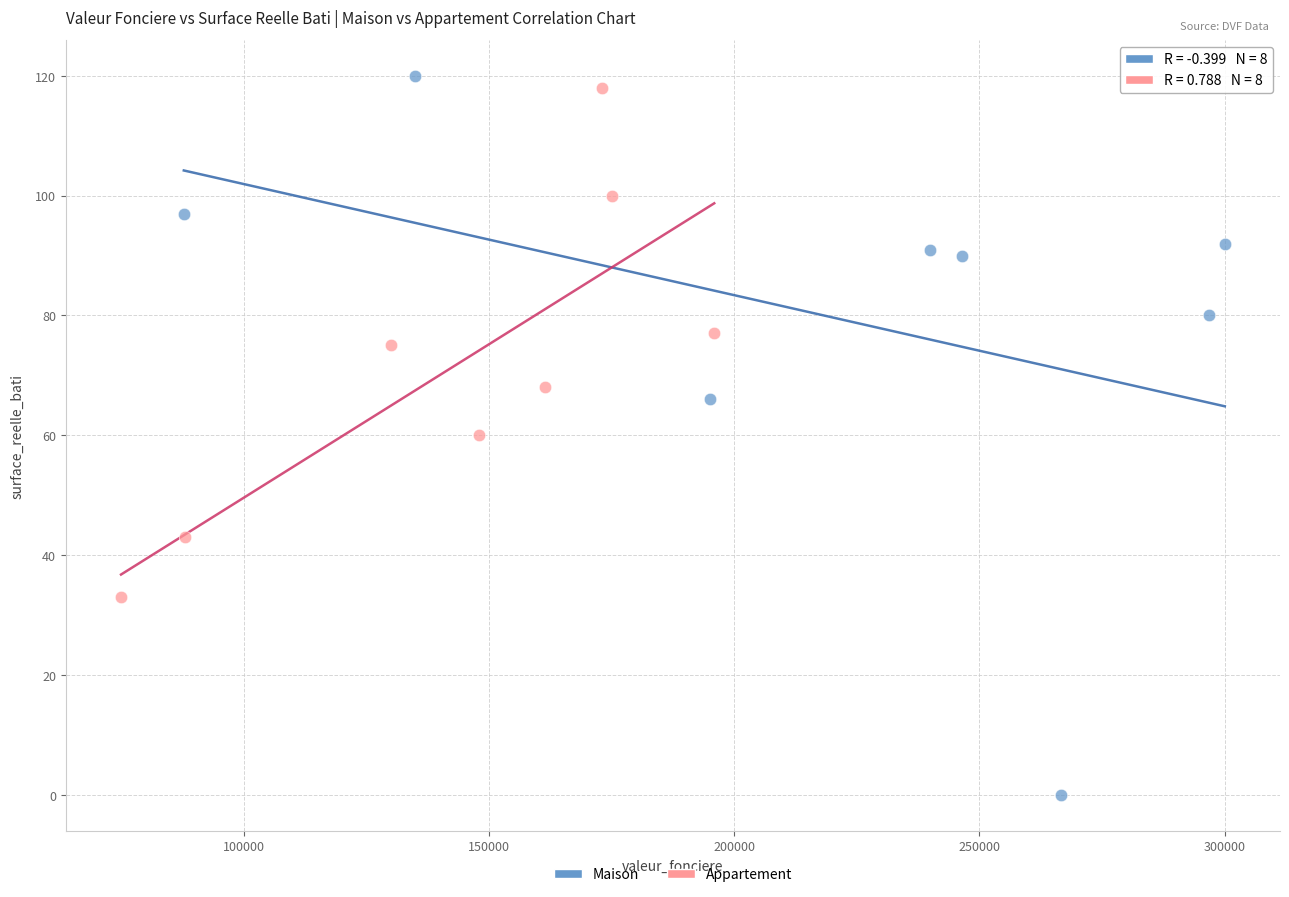

Which series contains the lowest Y value?

Maison